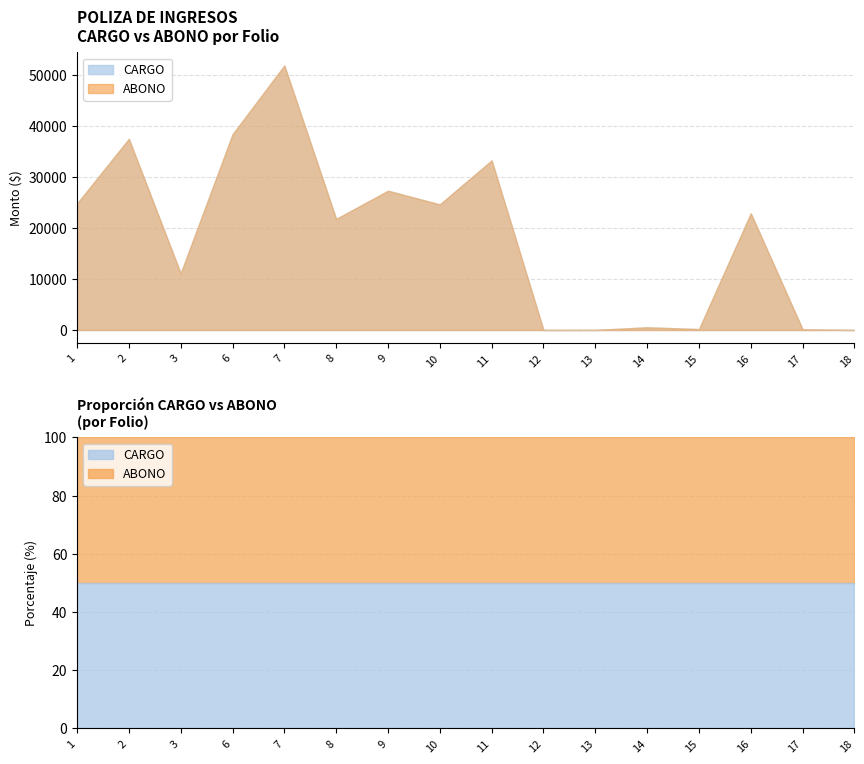

True or false: ABONO and CARGO intersect in this chart.

False